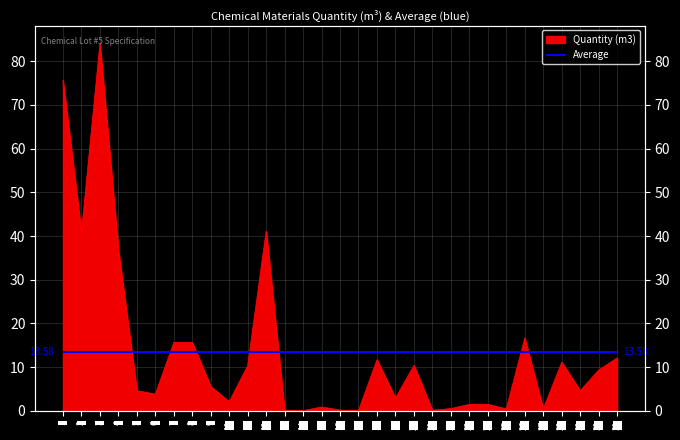

Which label corresponds to the largest value in the chart?

3